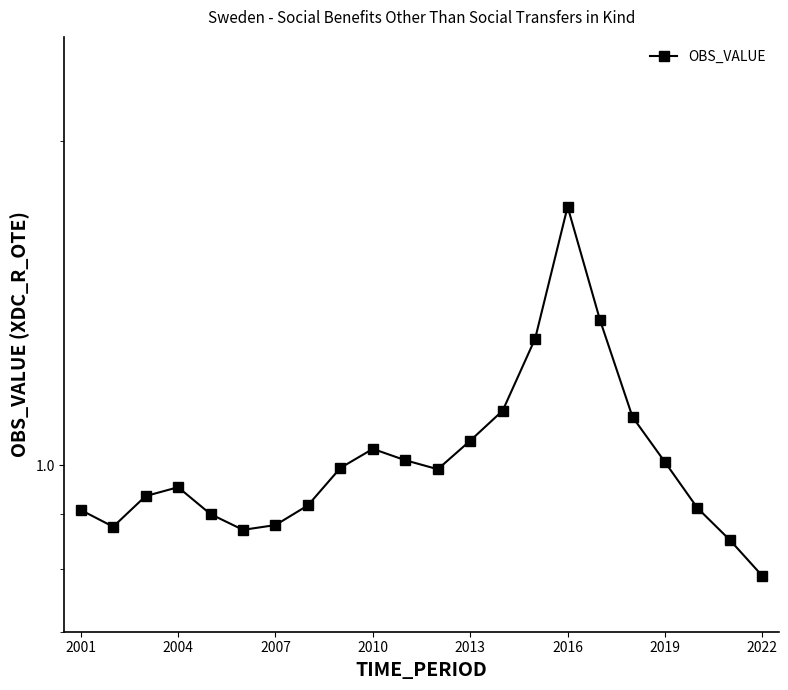

How many lines are shown in the chart?

1